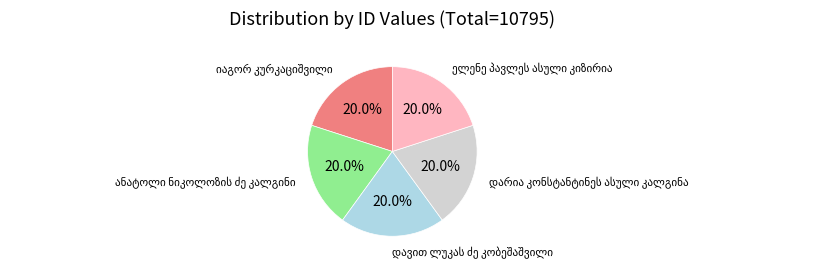

Is there a majority slice in this chart?

No